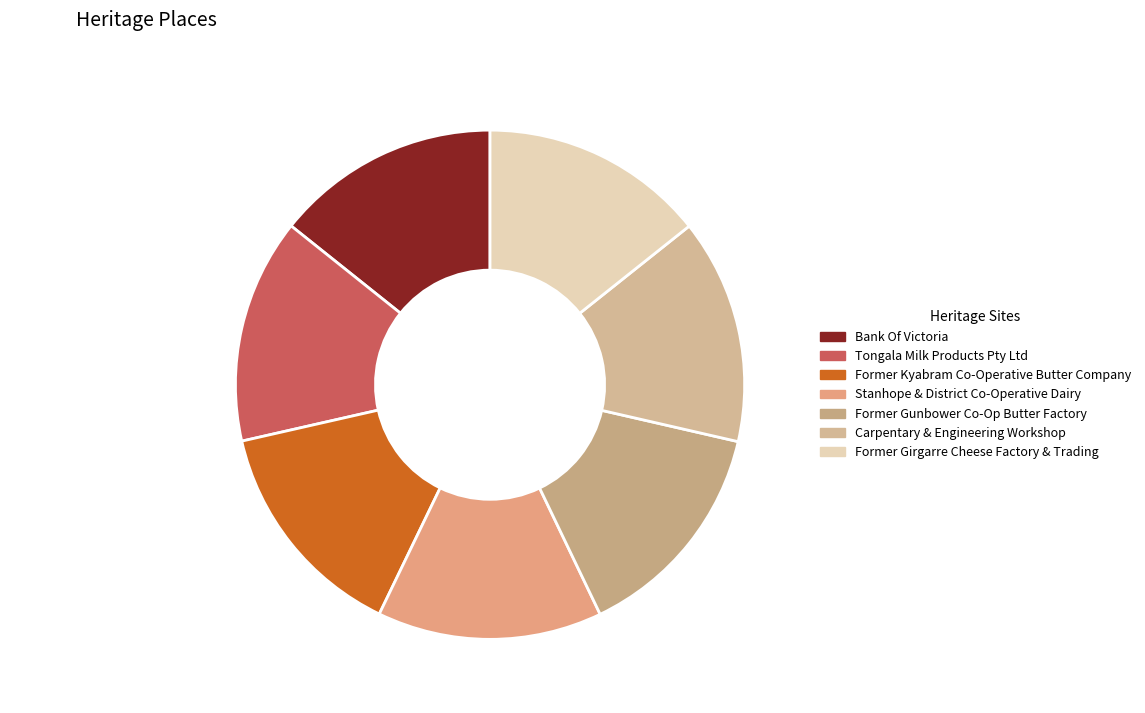

Is the sum of Former Girgarre Cheese Factory & Trading and Former Gunbower Co-Op Butter Factory greater than half?

No